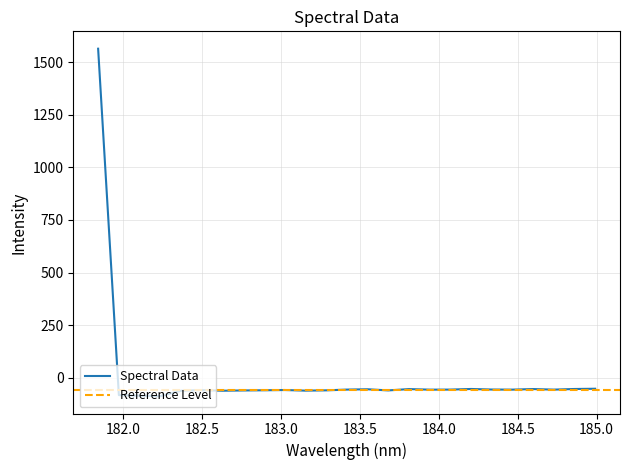

How many positive values are there?

1